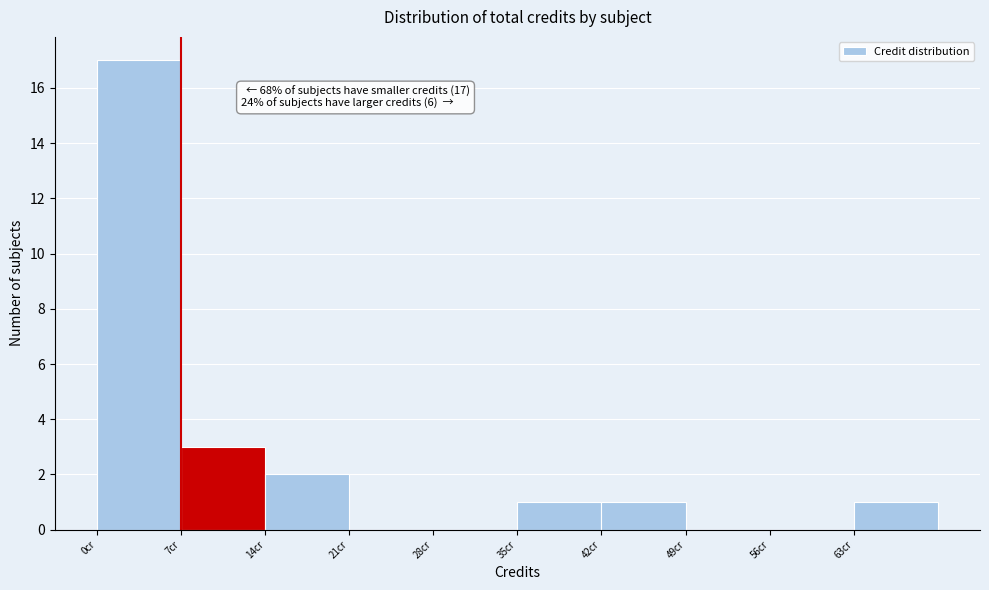

Which range on the x-axis has the tallest bar?

0 to 7